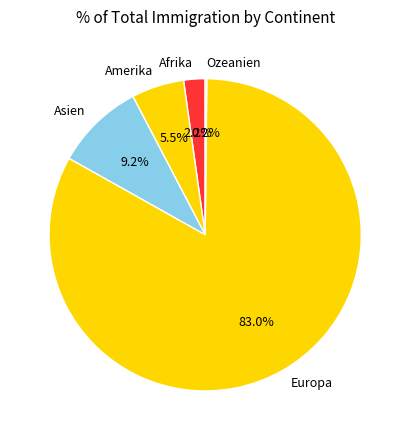

To the nearest percent, what is the difference between the largest and smallest slice percentages?

83%